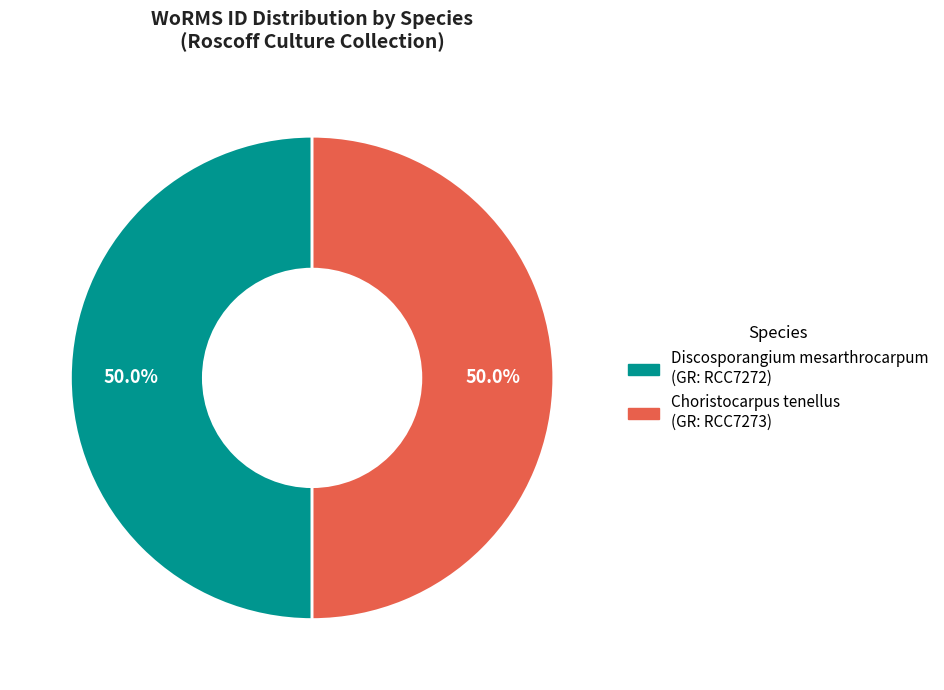

Approximately how many times larger is the value at Choristocarpus tenellus compared to Discosporangium mesarthrocarpum?

1.0